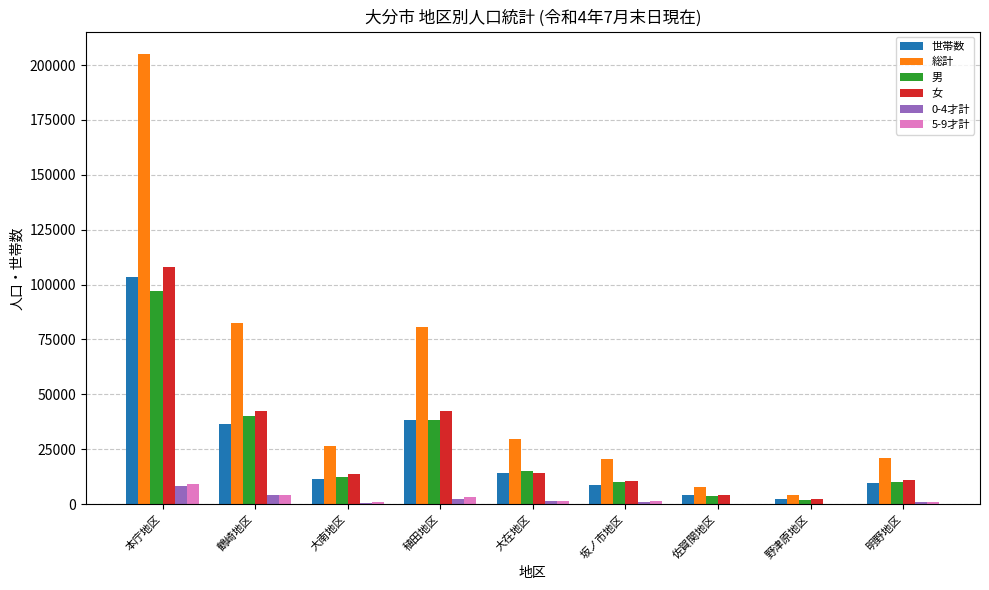

What is the sum of all 男 values?

229307